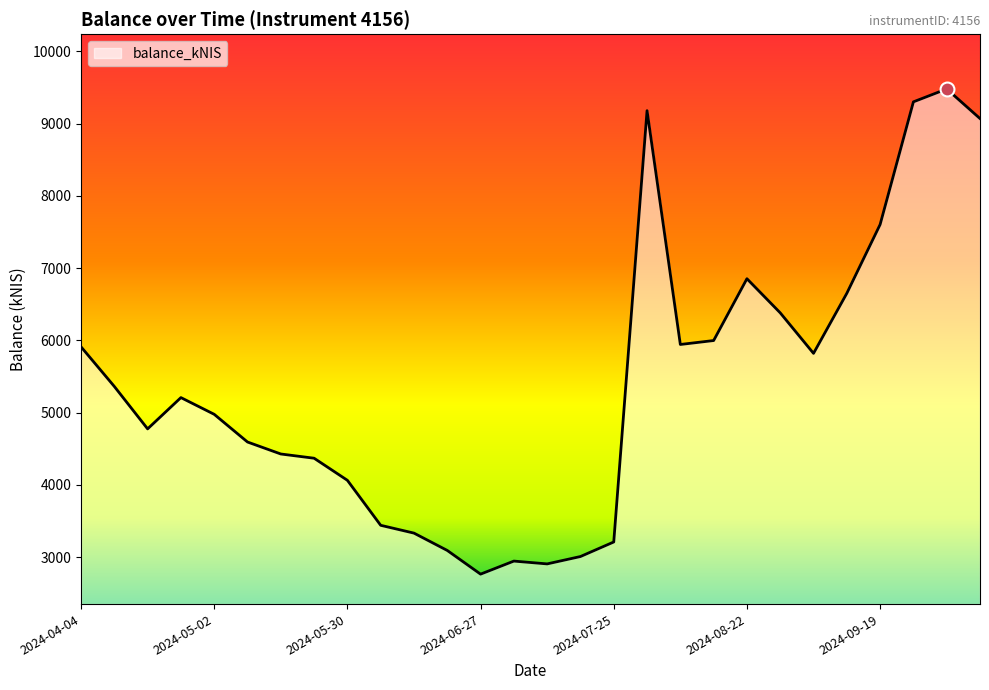

What is the difference between the maximum and minimum values?

6715.1